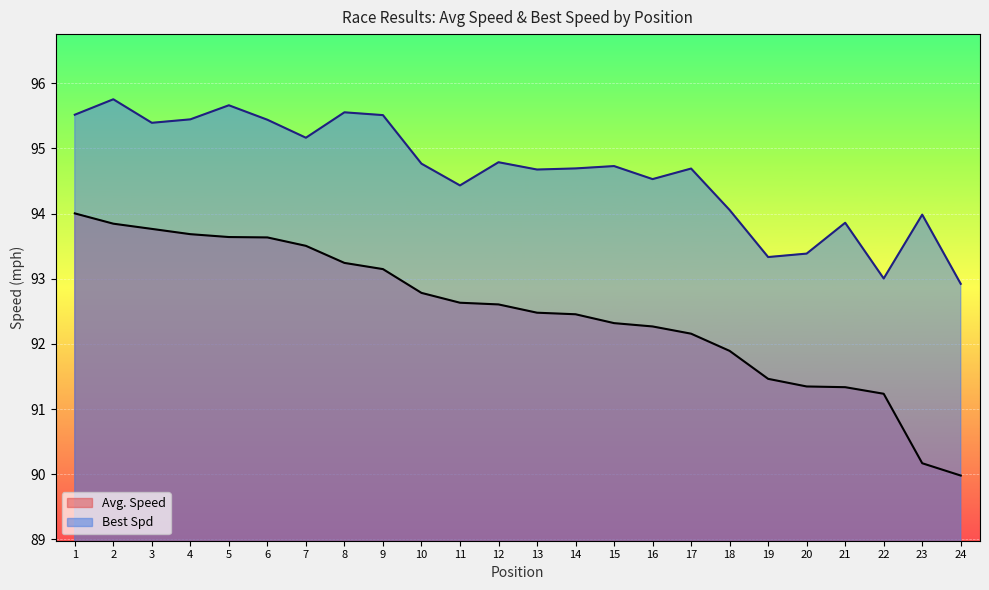

What is the minimum value for Best Spd?

92.9